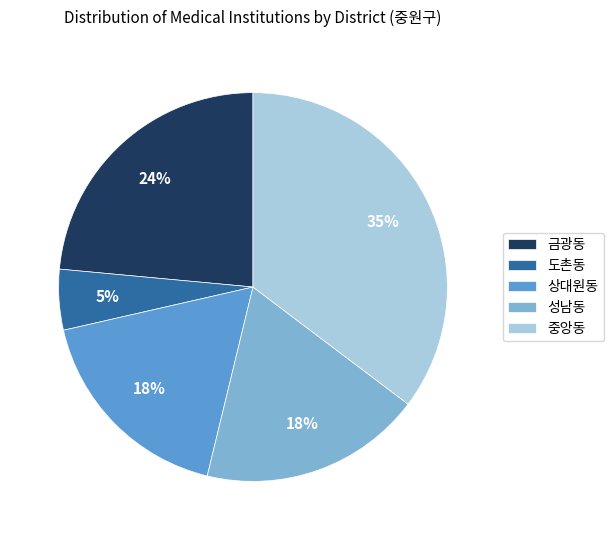

Count the number of slices in the pie.

5